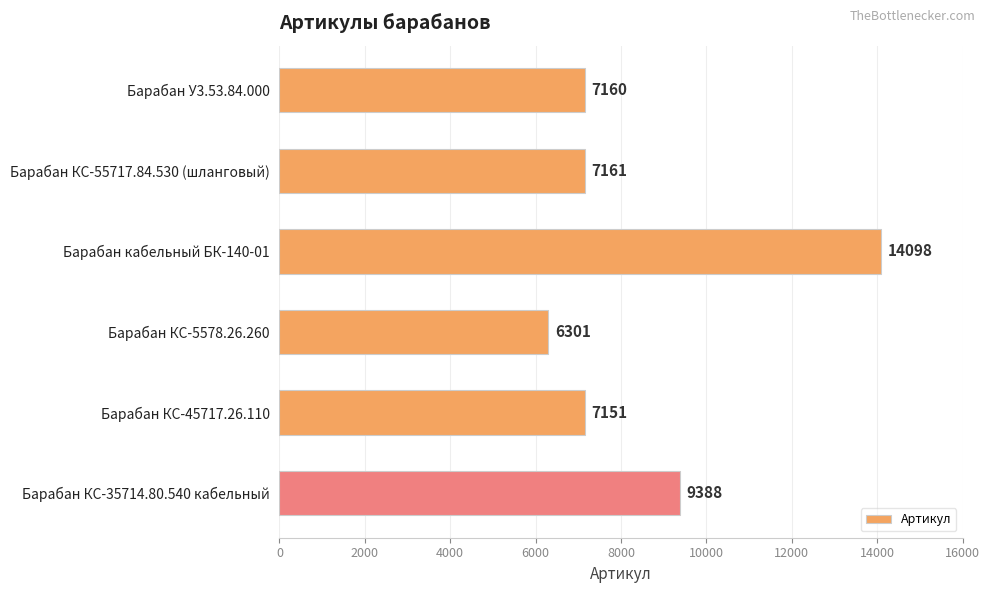

Reading top to bottom, transcribe all the data shown in this chart.

7160	7161	14098	6301	7151	9388